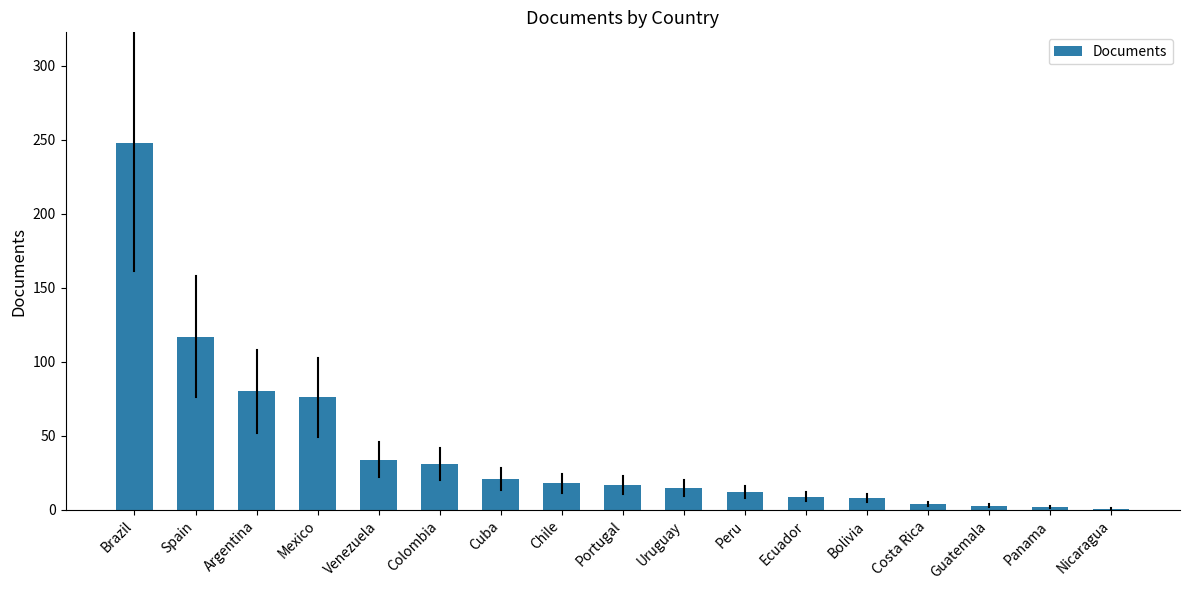

Count the number of data series in this chart.

1